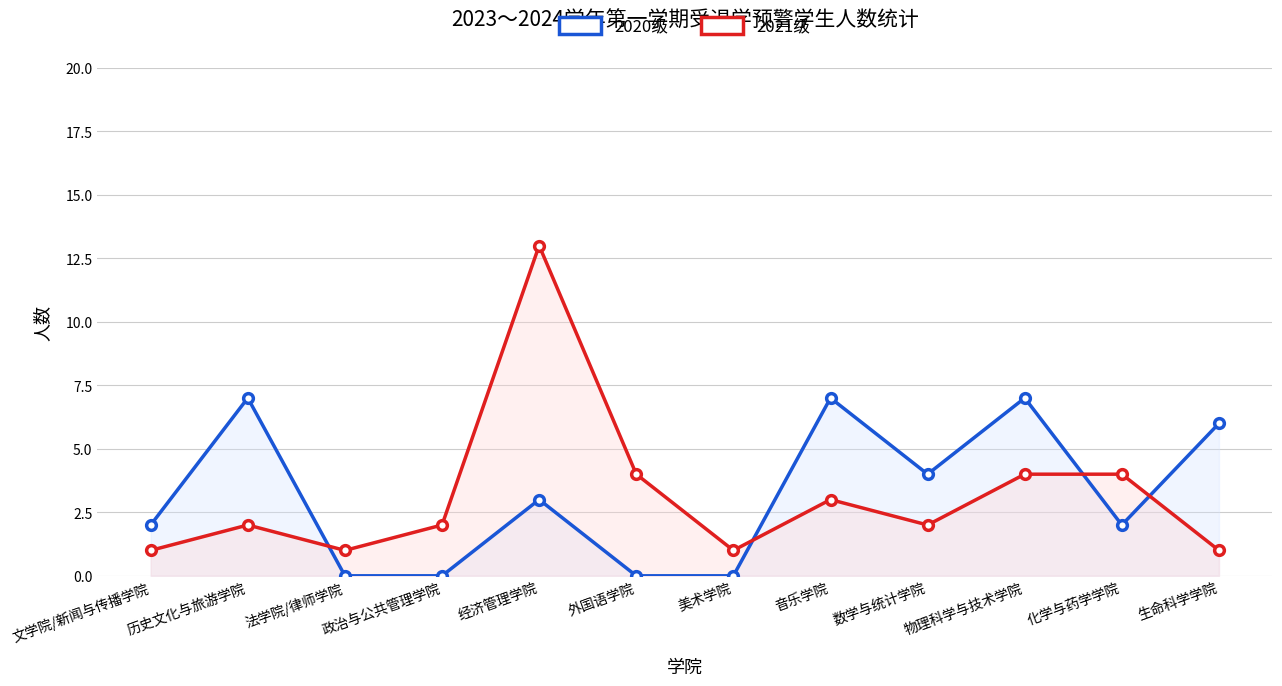

Between 文学院/新闻与传播学院 and 物理科学与技术学院, which series saw the biggest shift?

2020级